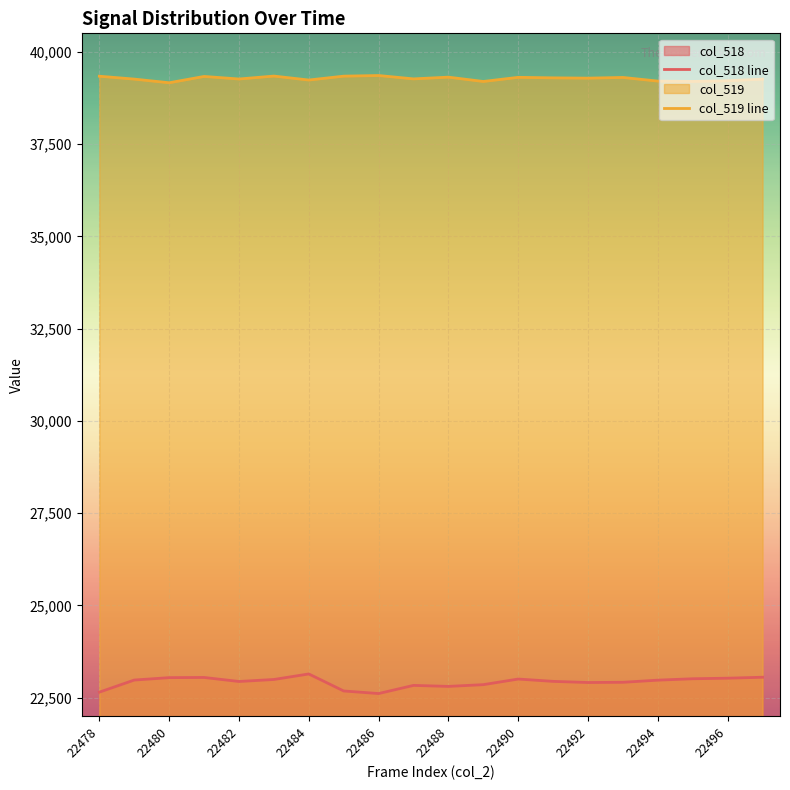

What is the spread (max minus min) of values at 22478?

16686